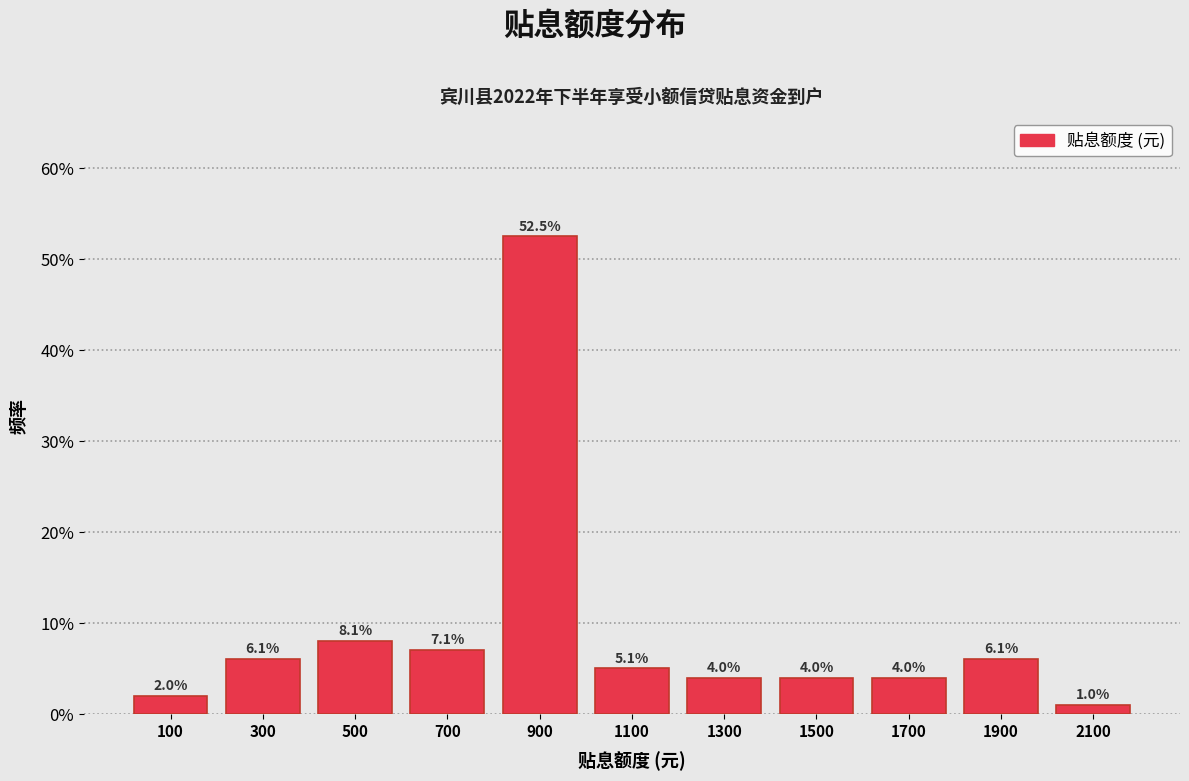

Reading left to right, list every bar in this chart as the range it spans on the x-axis followed by its height.

0 to 200: 2.0
200 to 400: 6.1
400 to 600: 8.1
600 to 800: 7.1
800 to 1000: 52.5
1000 to 1200: 5.1
1200 to 1400: 4.0
1400 to 1600: 4.0
1600 to 1800: 4.0
1800 to 2000: 6.1
2000 to 2200: 1.0